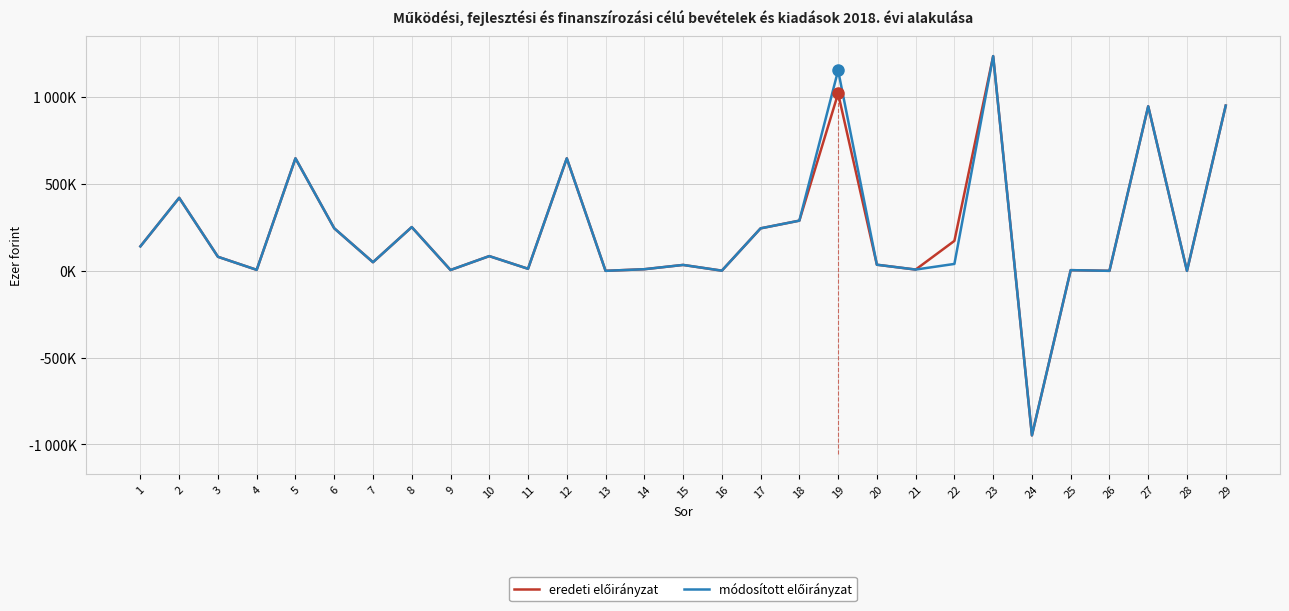

Does the chart display data point markers on the line(s)?

No